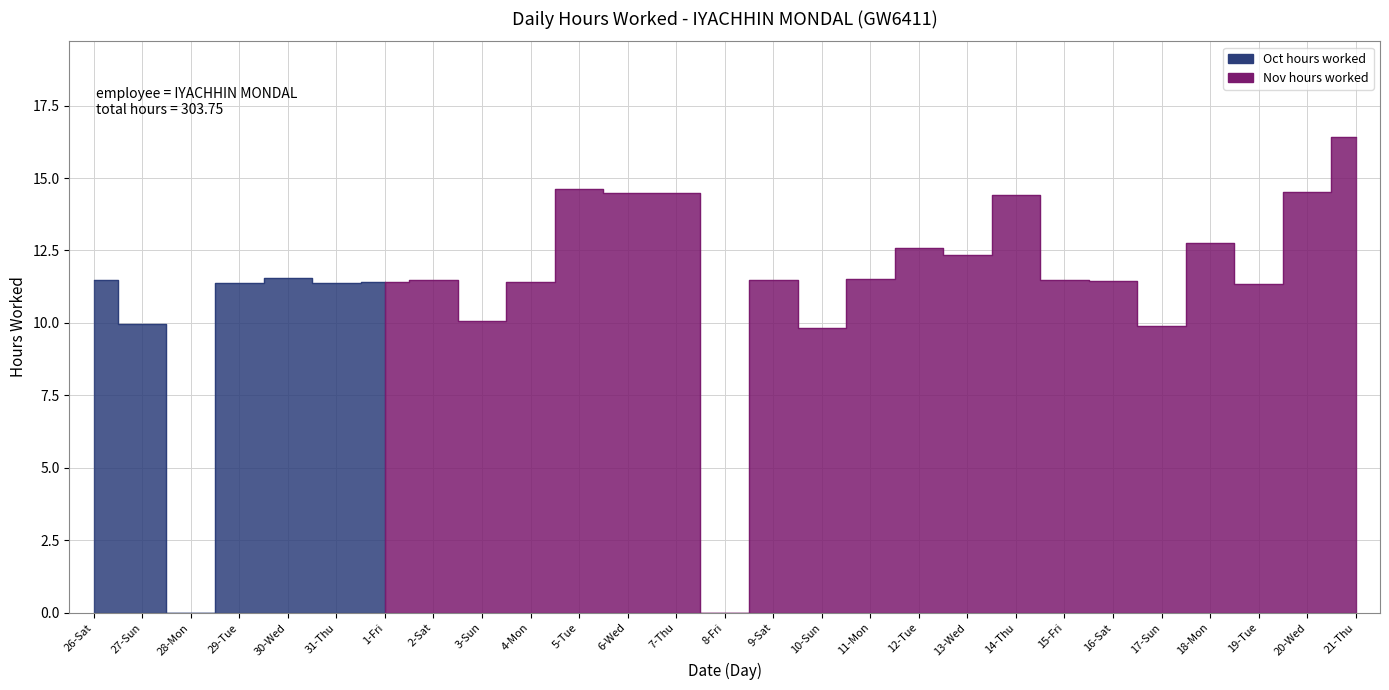

At which category does the data reach its first local valley?

28-Mon